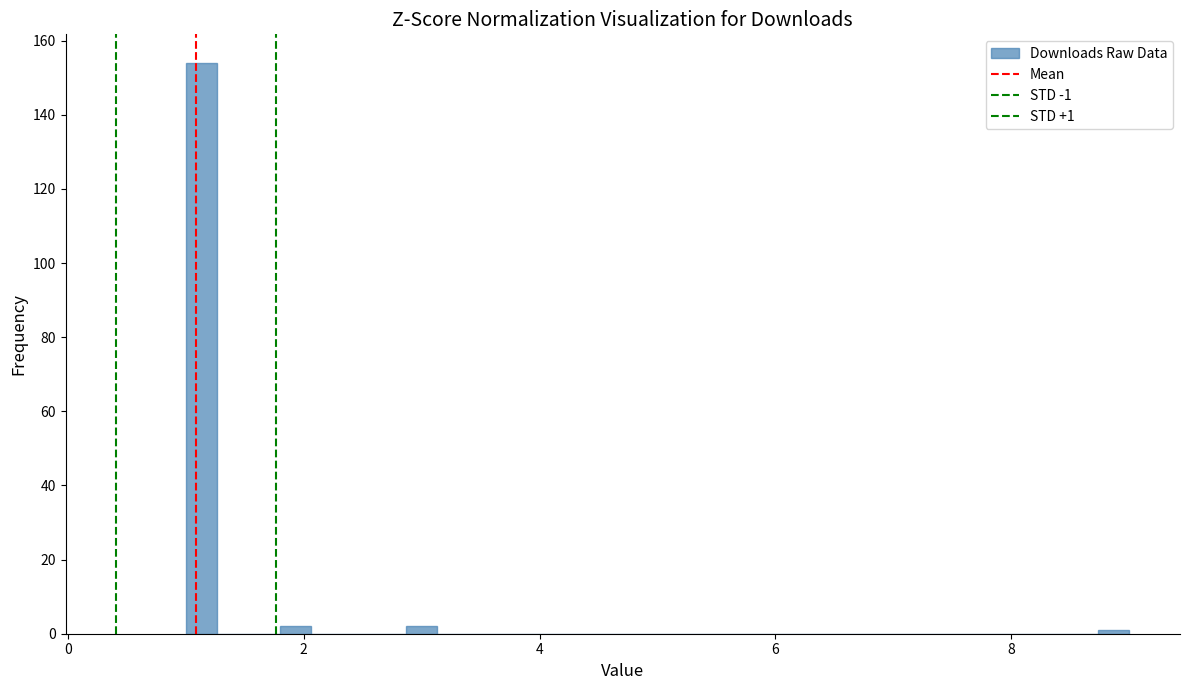

Around what value on the x-axis is the tallest bar? Give the approximate position of its centre, as read against the axis.

1.2